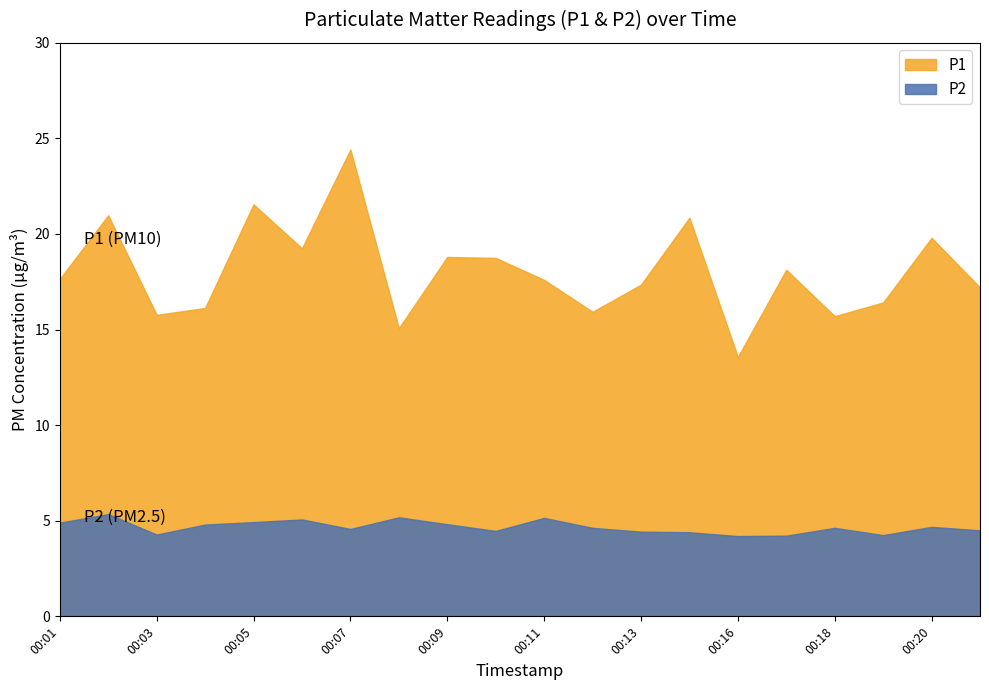

What is the total value across all series at 00:08?

20.2